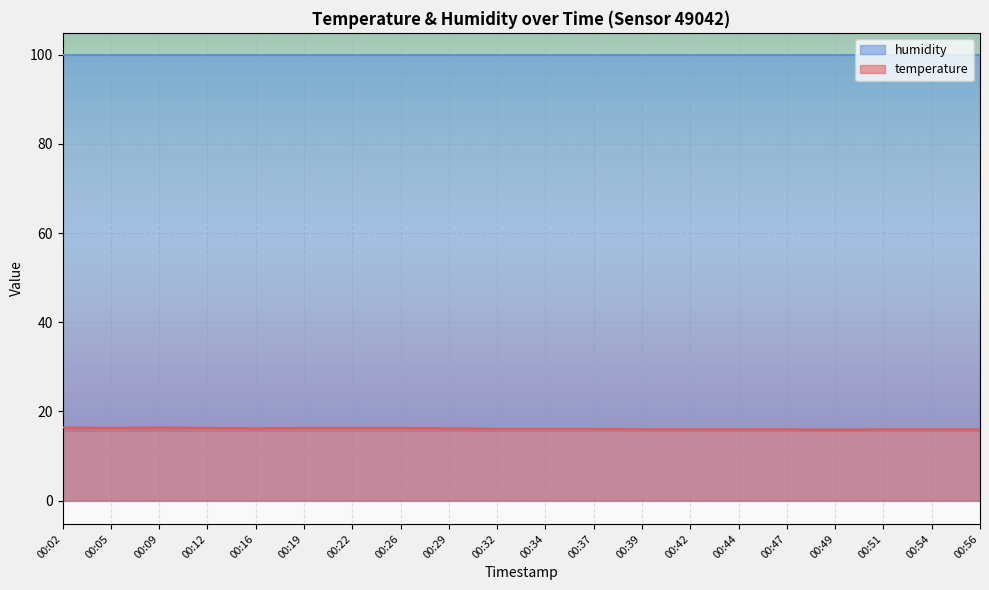

How many values are below 16?

1